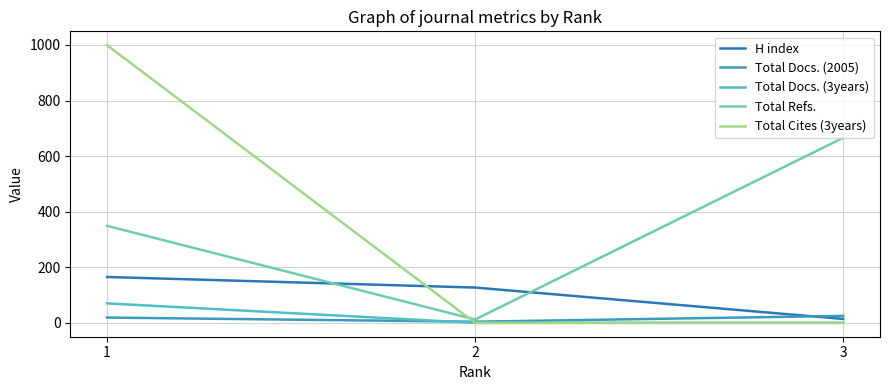

Is this an area chart (filled region under the line)?

No